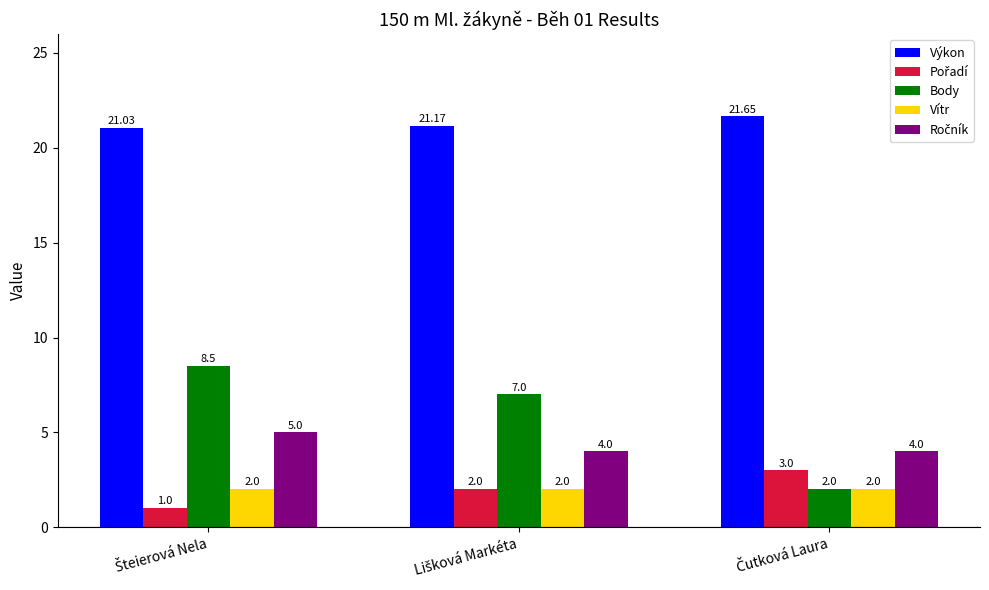

Which series has the widest spread of values?

Body